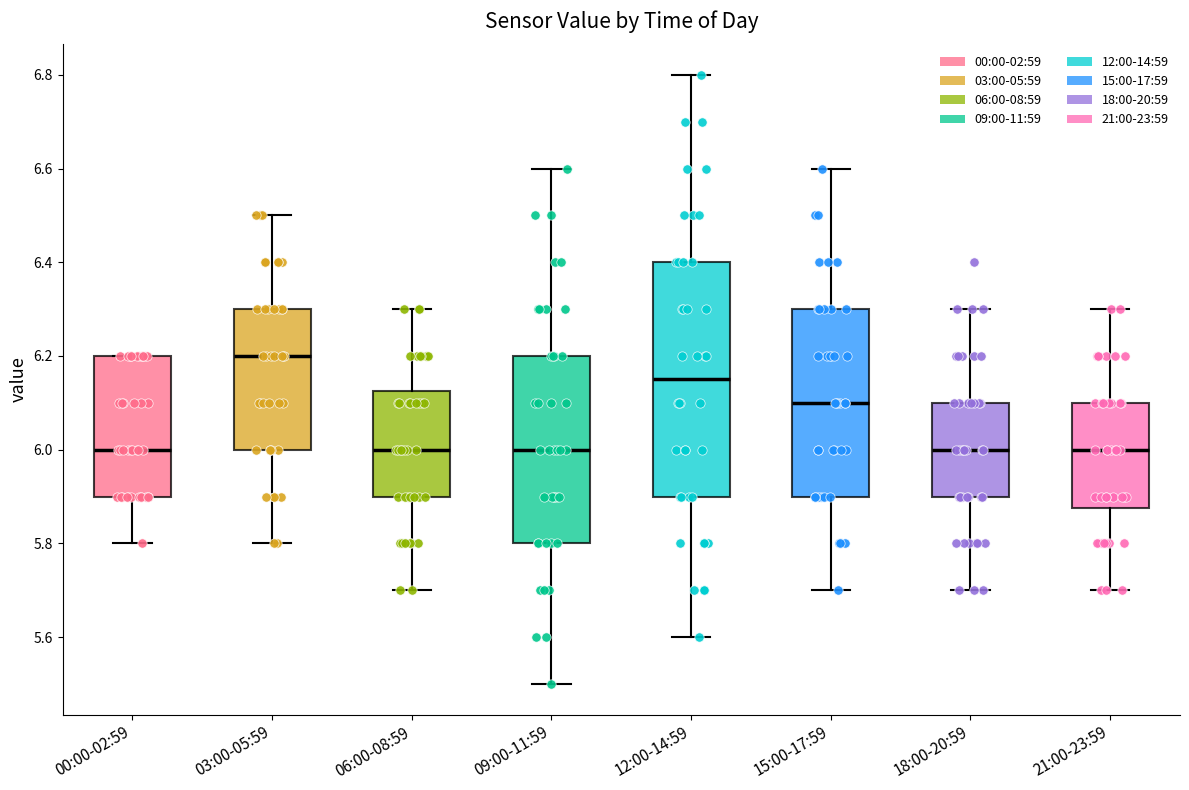

Reading left to right, read every box against the y-axis: the position of its median line, the range the box covers, and the ends of its whiskers. The values are not printed on the chart, so give them approximately, as read against the axis.

00:00-02:59: median 6.00, box 5.90 to 6.20, whiskers 5.80 to 6.20
03:00-05:59: median 6.20, box 6.00 to 6.30, whiskers 5.80 to 6.50
06:00-08:59: median 6.00, box 5.90 to 6.12, whiskers 5.70 to 6.30
09:00-11:59: median 6.00, box 5.80 to 6.20, whiskers 5.50 to 6.60
12:00-14:59: median 6.16, box 5.90 to 6.40, whiskers 5.60 to 6.80
15:00-17:59: median 6.10, box 5.90 to 6.30, whiskers 5.70 to 6.60
18:00-20:59: median 6.00, box 5.90 to 6.10, whiskers 5.70 to 6.30
21:00-23:59: median 6.00, box 5.88 to 6.10, whiskers 5.70 to 6.30